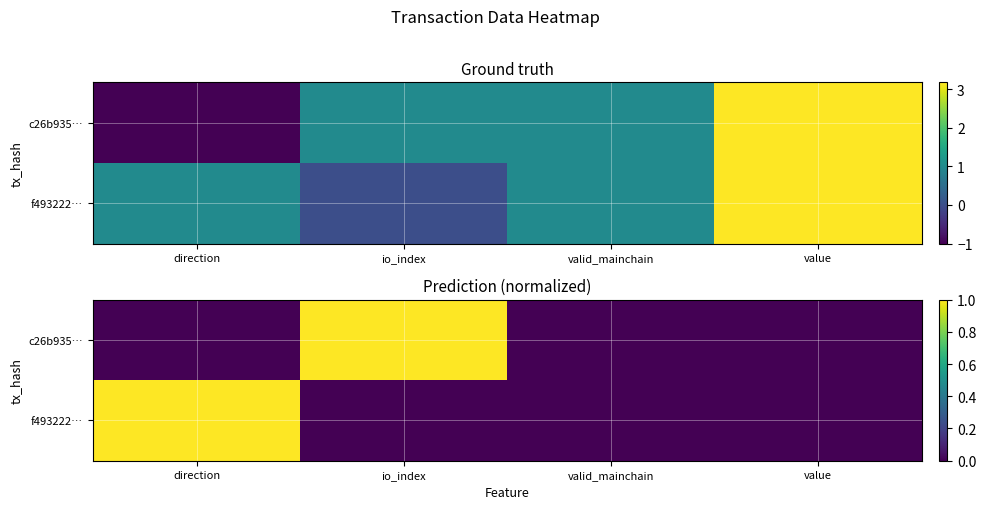

True or false: c26b935… has a value of 1 at direction.

False